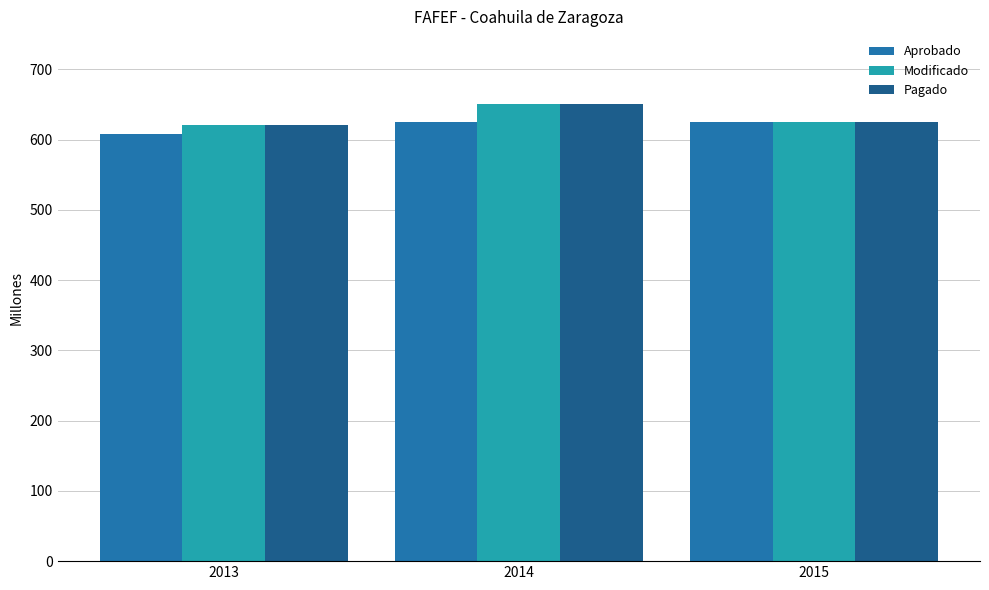

What is the value of the Pagado bar at the 3rd from the left?

625247289.7